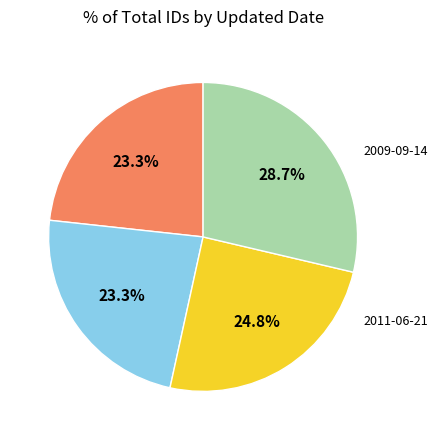

To the nearest percent, what is the difference between the largest and smallest slice percentages?

5%